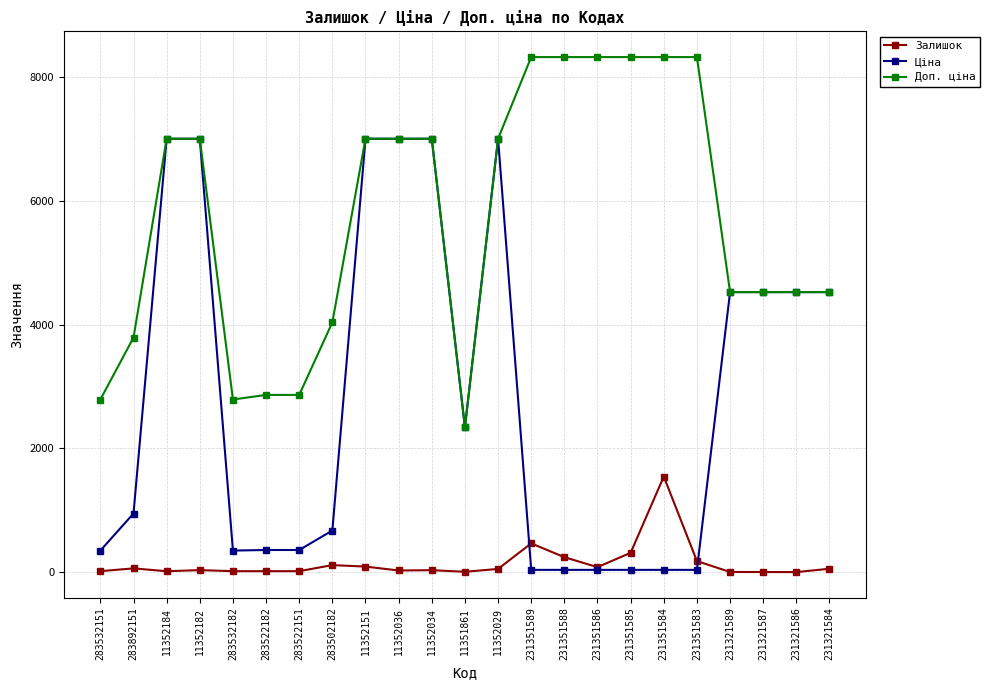

The value of Ціна at 11351861 is 2340.3. True or false?

True